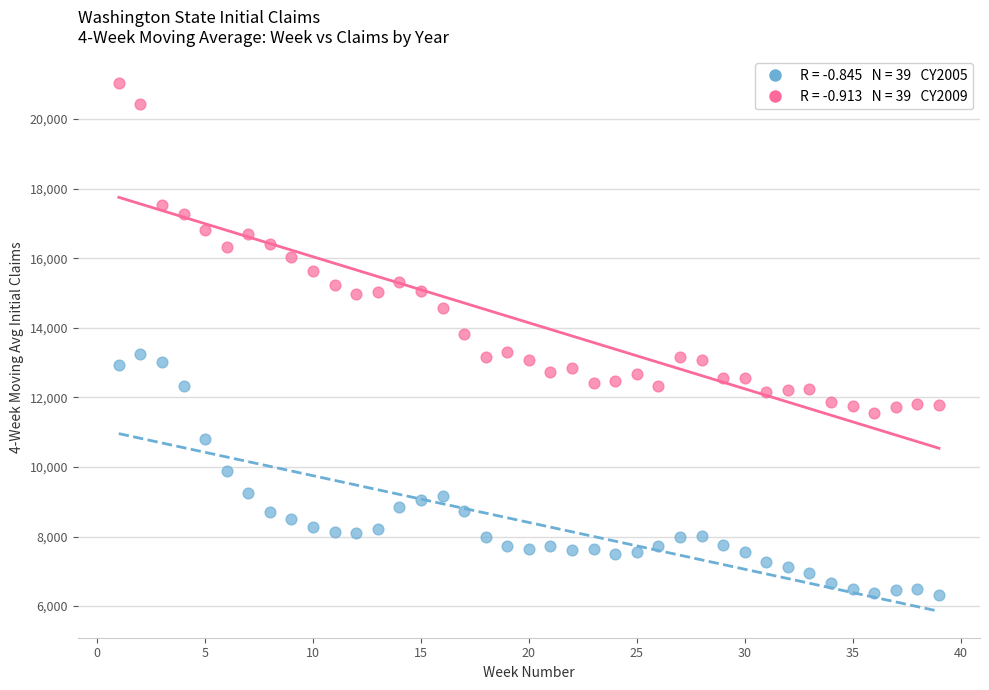

Across all data points, what is the range of X values (max minus min)?

38.0